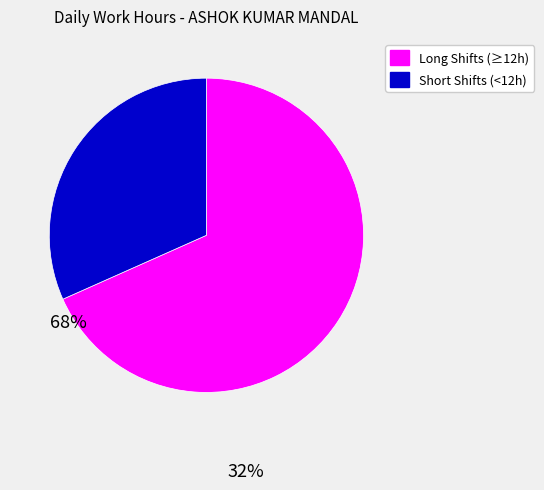

Rank the categories by value from highest to lowest.

Long Shifts (≥12h), Short Shifts (<12h)